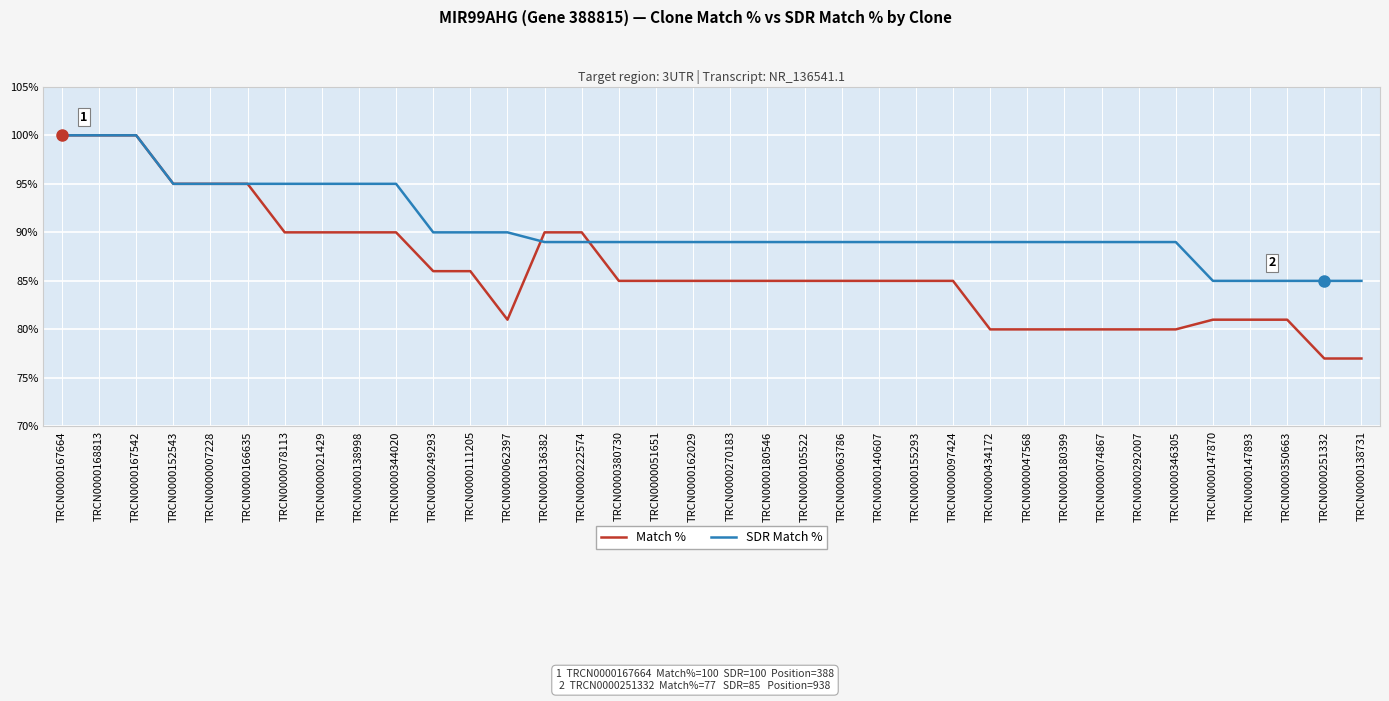

Reading right to left, list all the values displayed in this chart.

Match %: 77	77	81	81	81	80	80	80	80	80	80	85	85	85	85	85	85	85	85	85	85	90	90	81	86	86	90	90	90	90	95	95	95	100	100	100
SDR Match %: 85	85	85	85	85	89	89	89	89	89	89	89	89	89	89	89	89	89	89	89	89	89	89	90	90	90	95	95	95	95	95	95	95	100	100	100